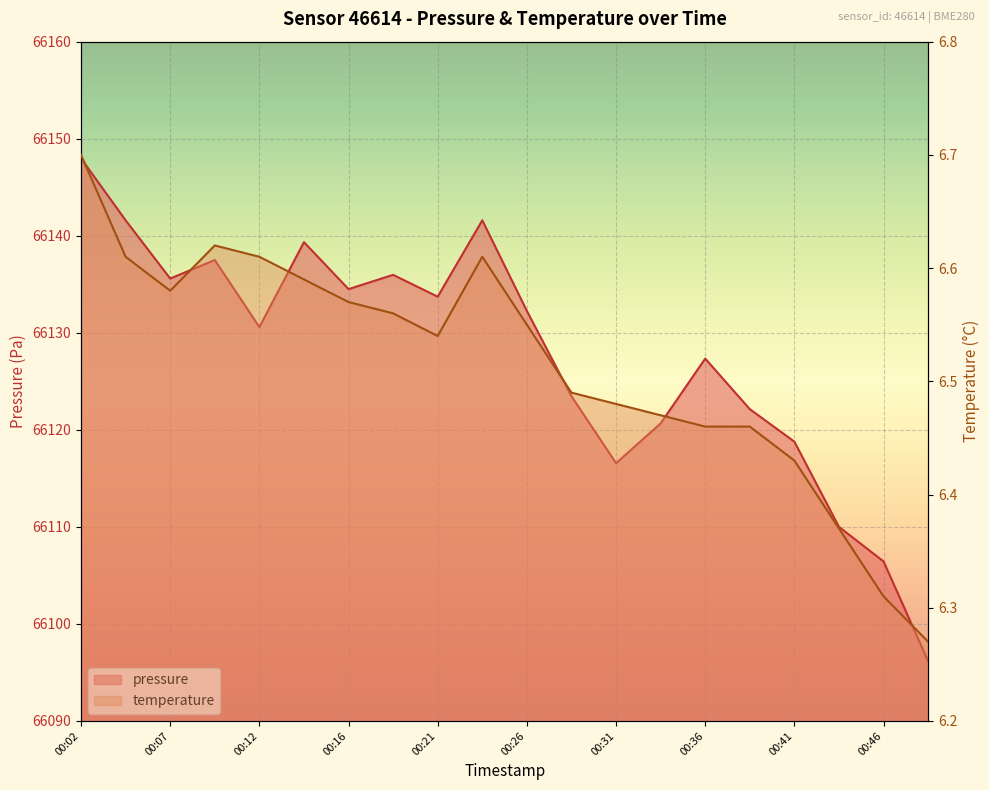

Reading left to right, what are all the values shown in this chart?

pressure: 00:02=66148.0	00:04=66141.6	00:07=66135.6	00:09=66137.5	00:12=66130.6	00:14=66139.3	00:16=66134.5	00:19=66136.0	00:21=66133.7	00:24=66141.6	00:26=66132.2	00:29=66123.5	00:31=66116.6	00:34=66120.7	00:36=66127.3	00:39=66122.1	00:41=66118.8	00:44=66110.0	00:46=66106.4	00:49=66096.2
temperature: 00:02=6.7	00:04=6.6	00:07=6.6	00:09=6.6	00:12=6.6	00:14=6.6	00:16=6.6	00:19=6.6	00:21=6.5	00:24=6.6	00:26=6.5	00:29=6.5	00:31=6.5	00:34=6.5	00:36=6.5	00:39=6.5	00:41=6.4	00:44=6.4	00:46=6.3	00:49=6.3